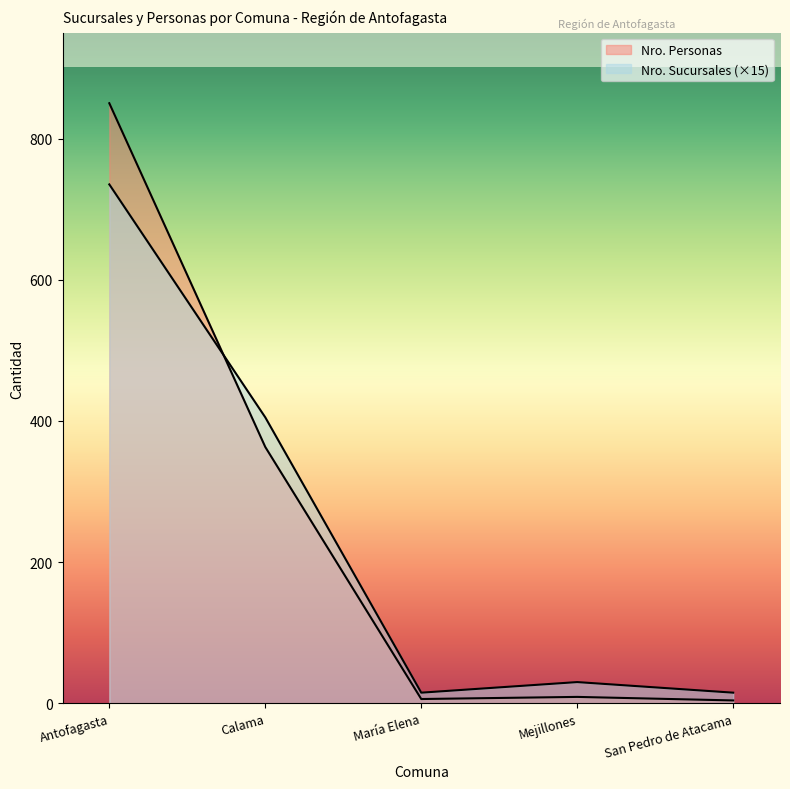

Reading right to left, list all the values displayed in this chart.

Nro. Sucursales: San Pedro de Atacama=15	Mejillones=30	María Elena=15	Calama=405	Antofagasta=735
Nro. Personas: San Pedro de Atacama=4	Mejillones=9	María Elena=6	Calama=363	Antofagasta=850